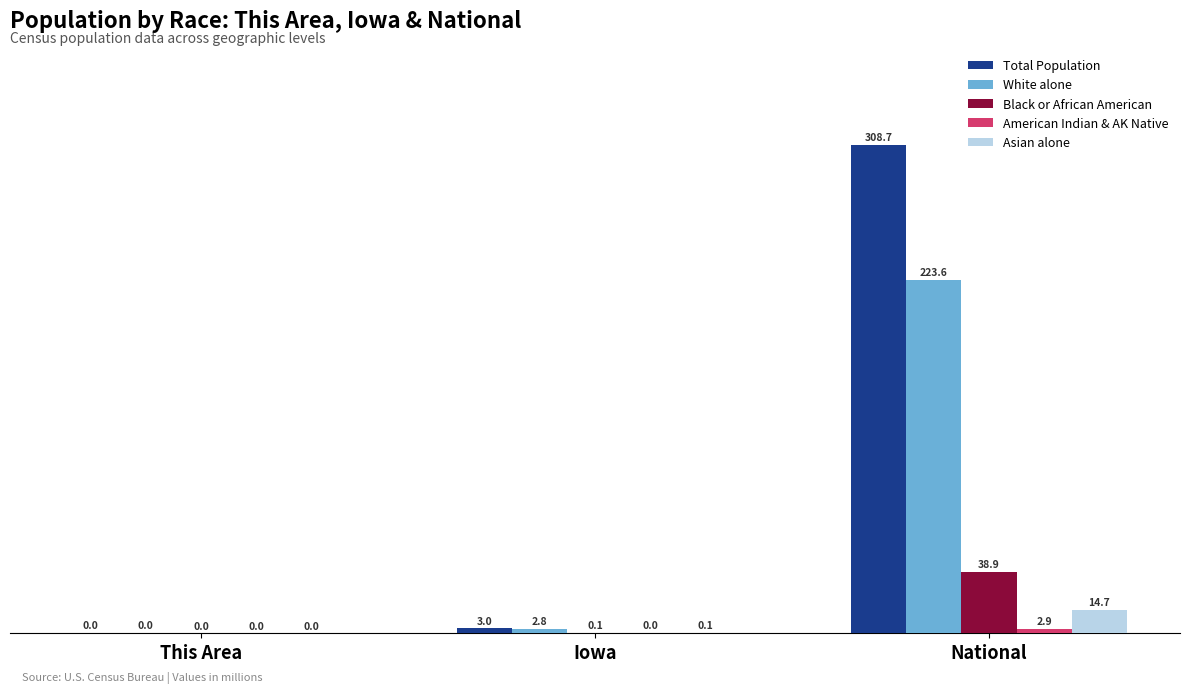

What is the sum of the Black or African American values at Iowa and This Area?

0.1